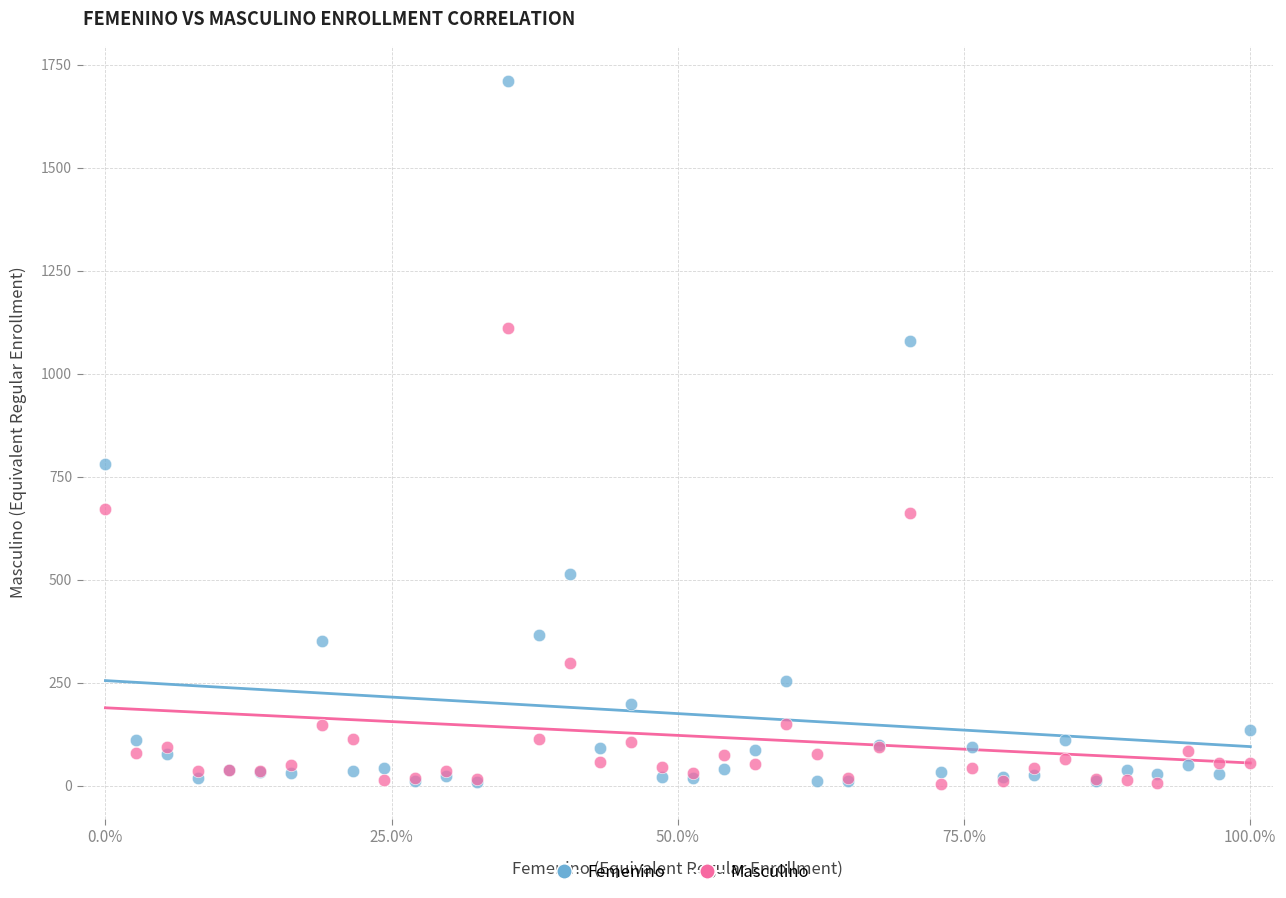

Which series contains the highest Y value?

Femenino